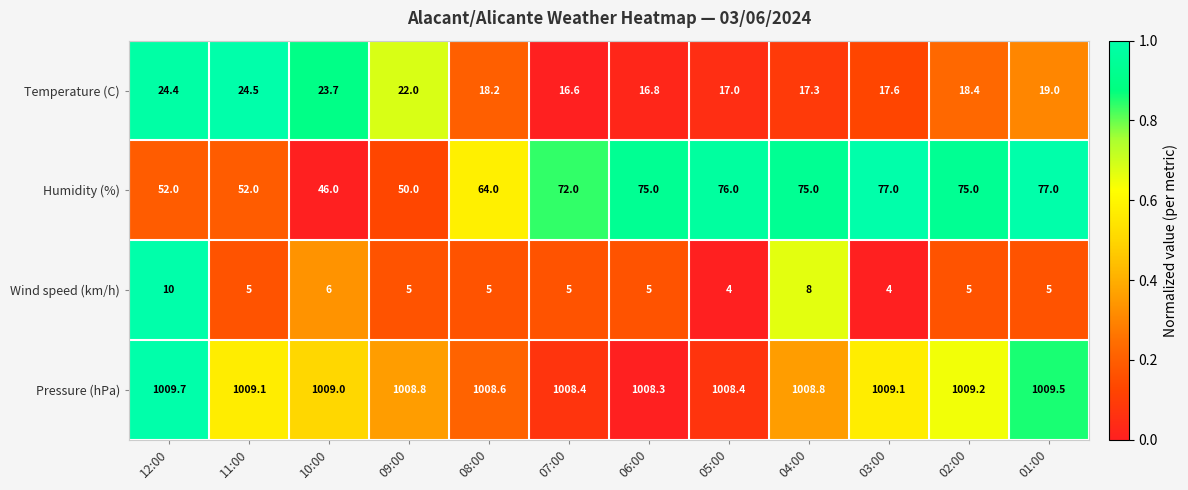

What is the spread (max minus min) of values at 11:00?

1004.1